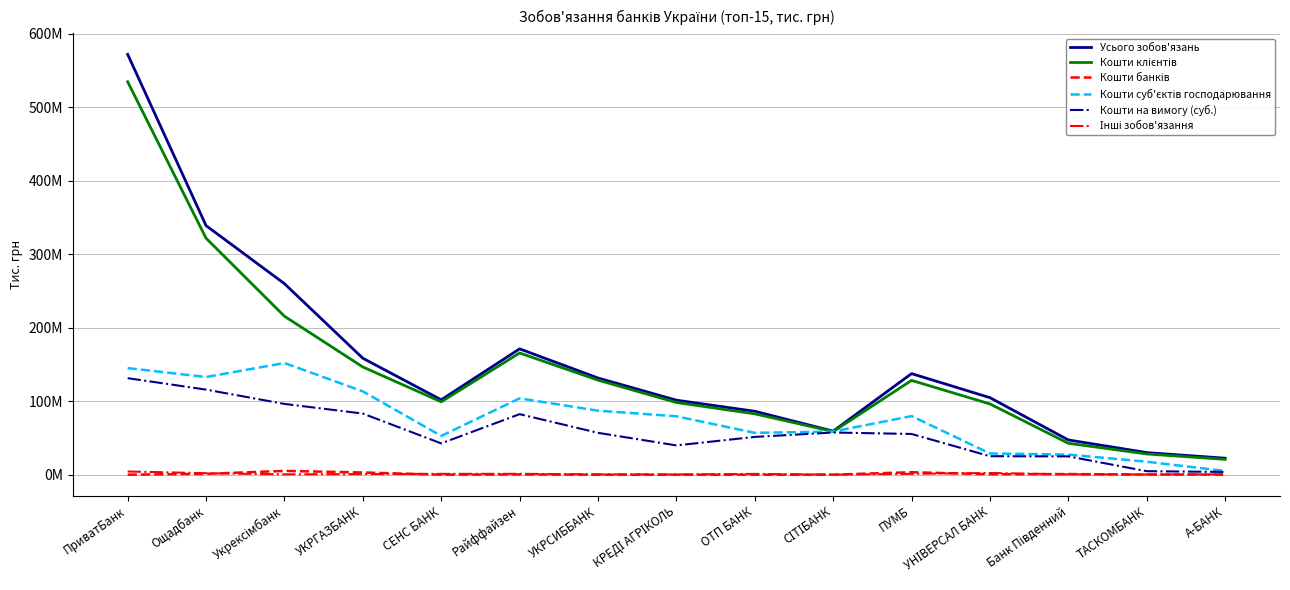

What is the difference between the Усього зобов'язань values at УКРГАЗБАНК and Укрексімбанк?

101503969.1